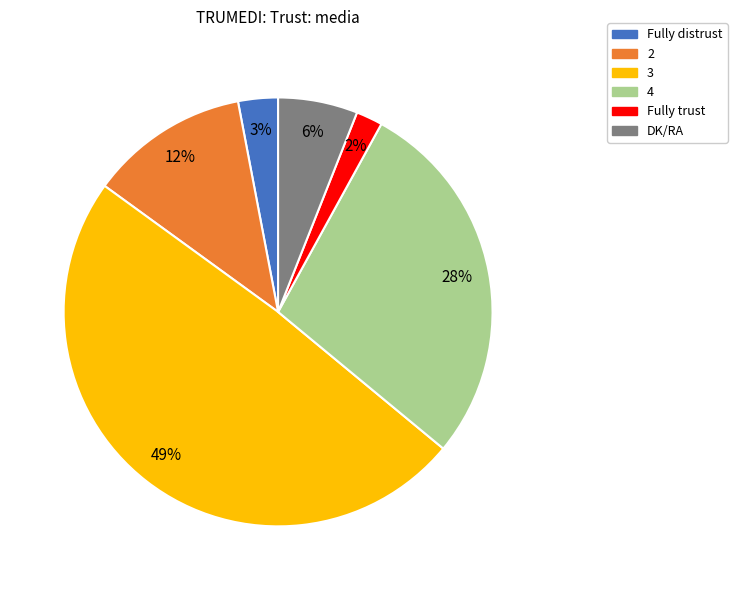

Between 4 and DK/RA, which is larger?

4